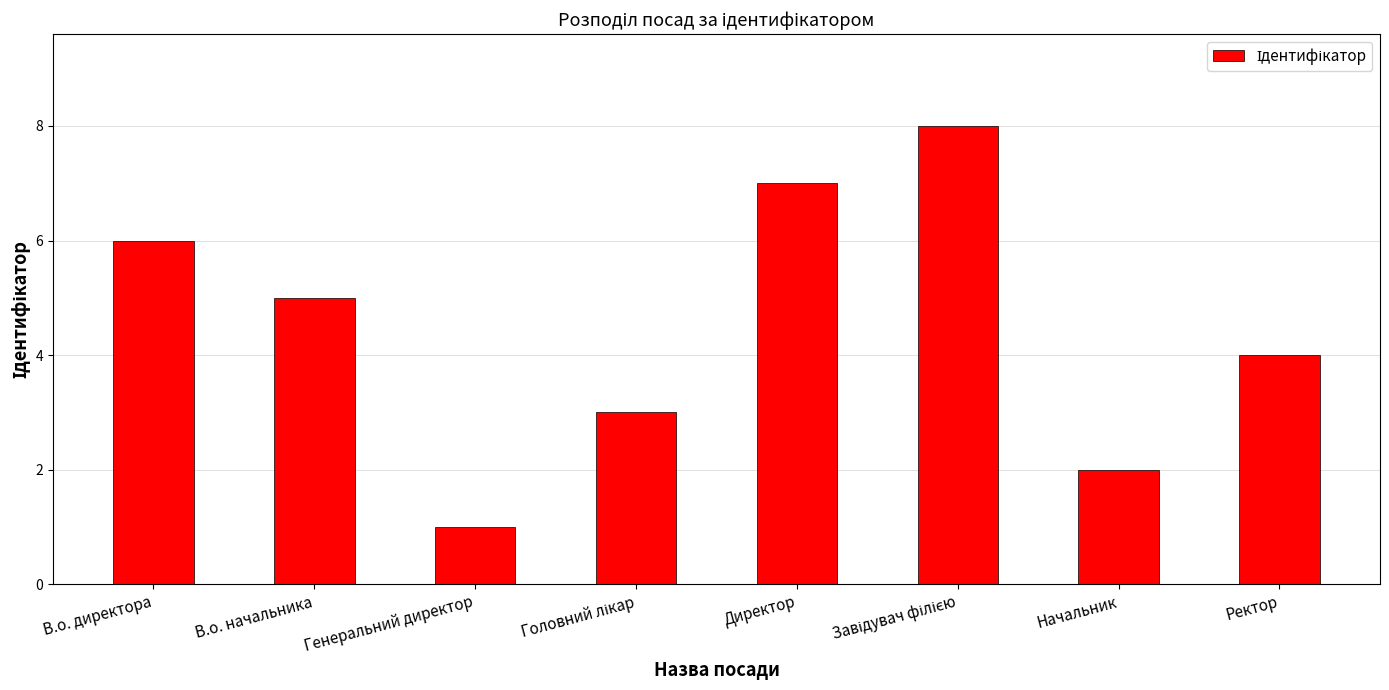

Does the chart contain stacked bars?

No